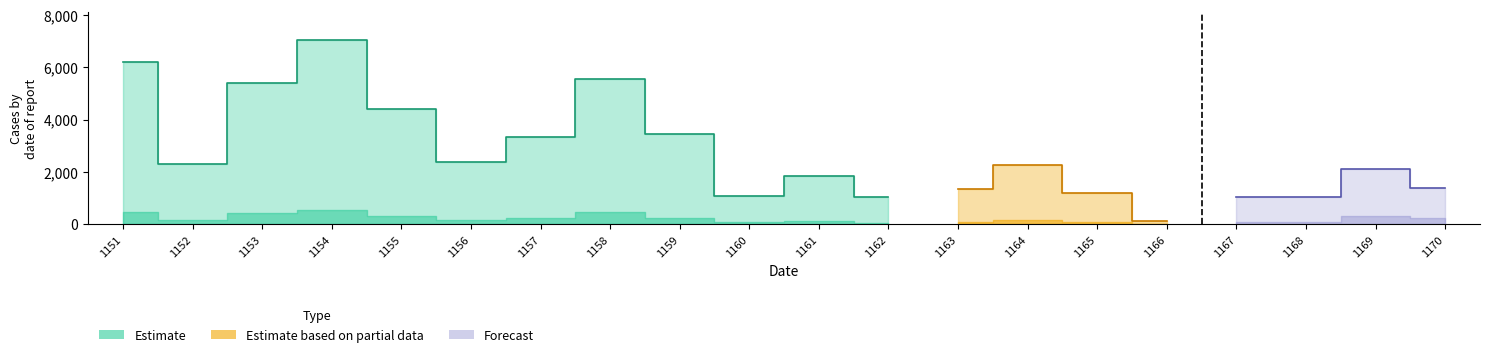

Between 1152 and 1166, which series saw the biggest shift?

Estimate